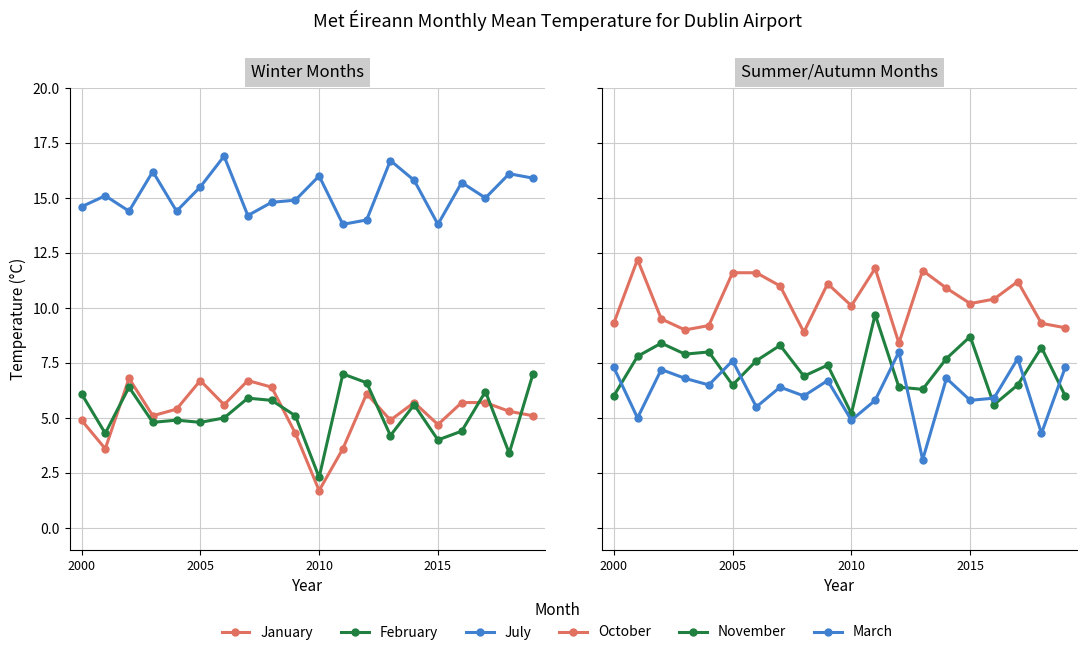

How many lines are shown in the chart?

6